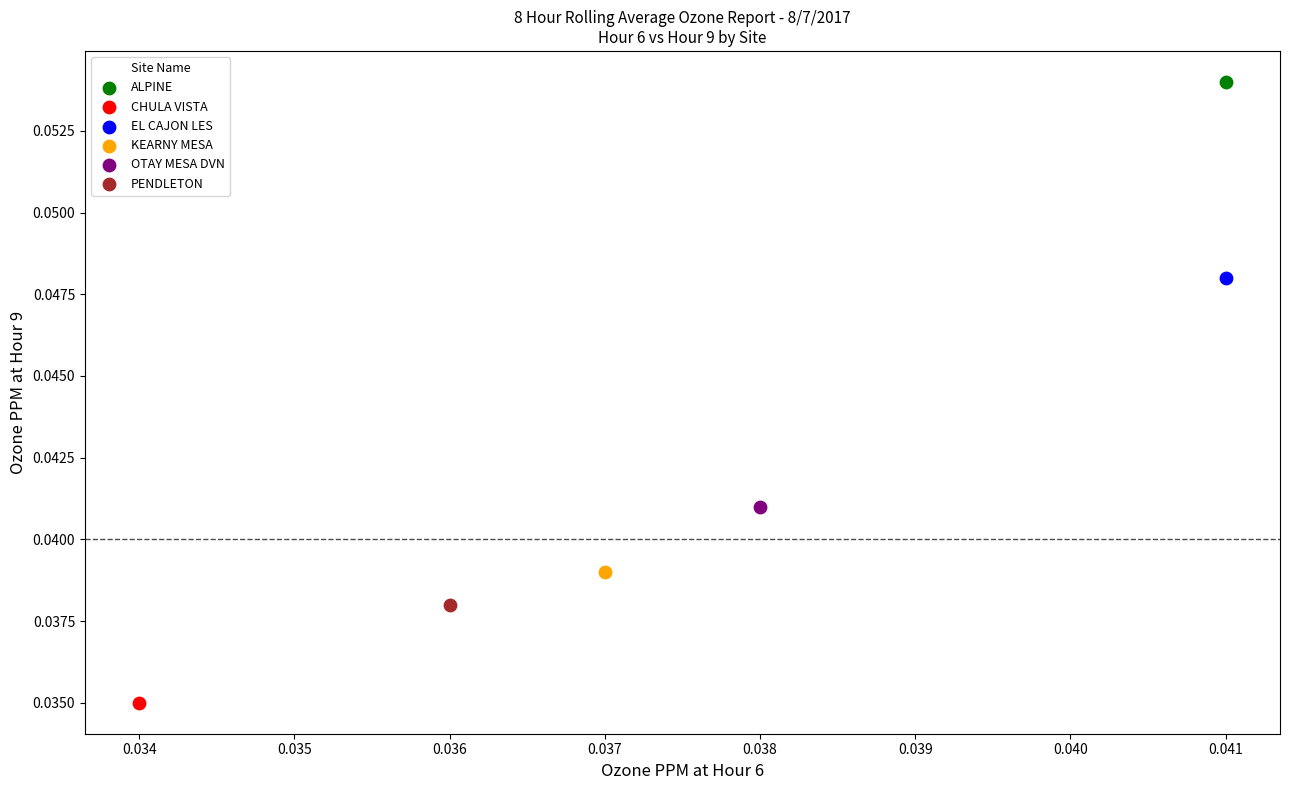

What are all the series names shown in the legend?

ALPINE, CHULA VISTA, EL CAJON LES, KEARNY MESA, OTAY MESA DVN, PENDLETON